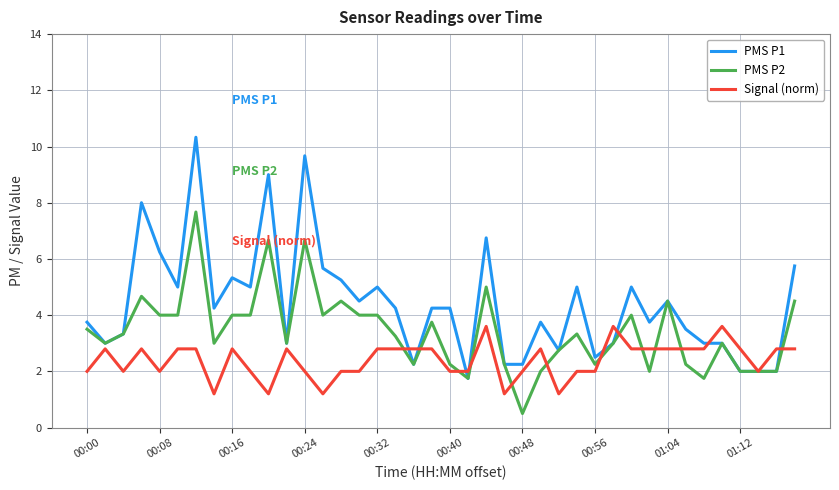

Which series has the largest range (max minus min)?

PMS P1